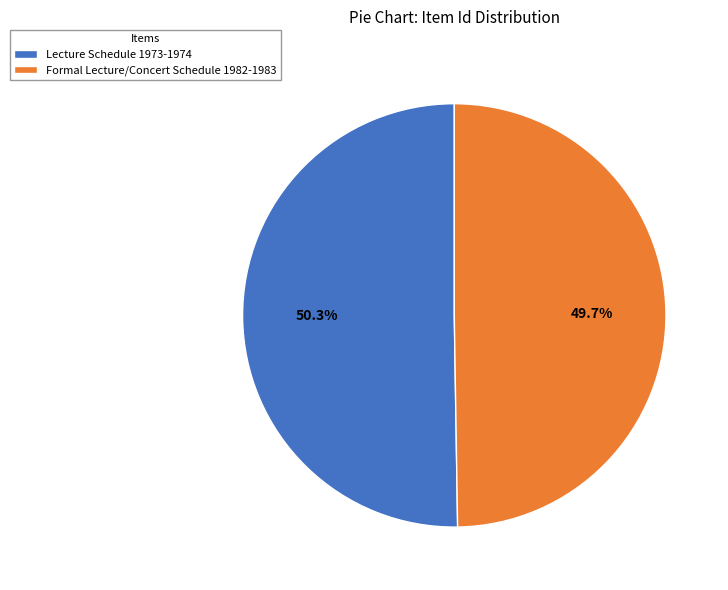

To the nearest percent, what is the combined percentage of Formal Lecture/Concert Schedule 1982-1983 and Lecture Schedule 1973-1974?

100%